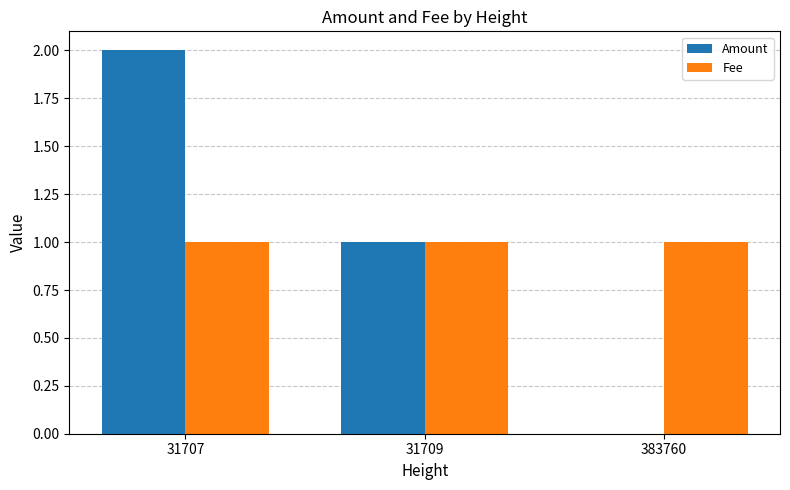

Between 31707 and 31709, which series saw the biggest shift?

Amount